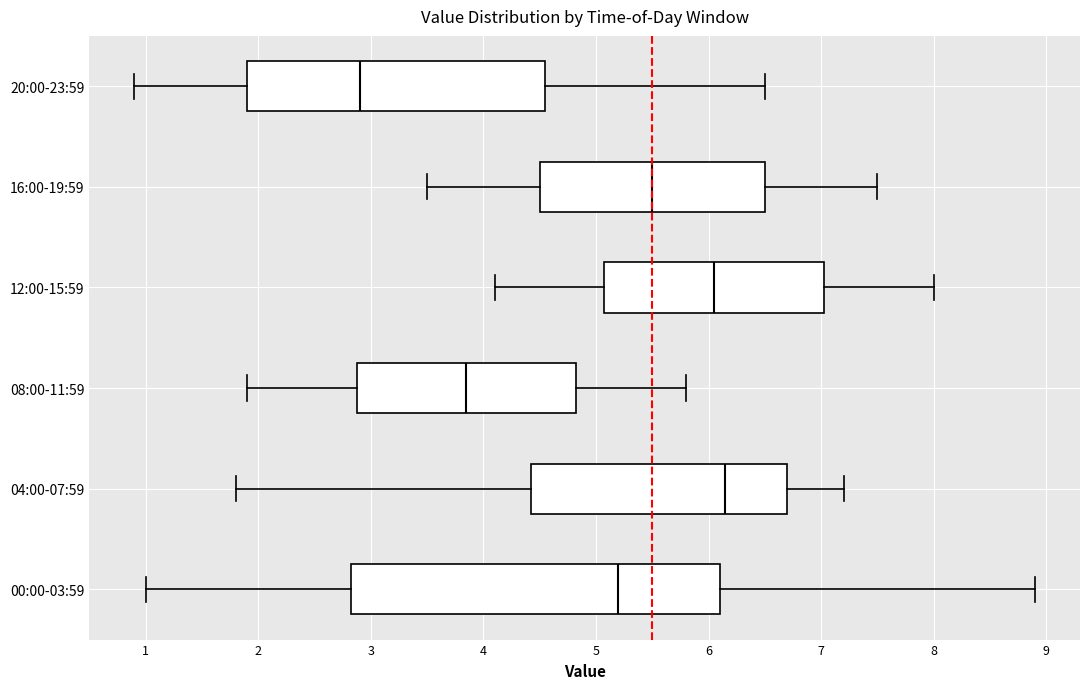

Reading bottom to top, transcribe this box plot: for each box, give where its median line is, the range the box spans, and where its two whiskers end, as read against the x-axis. The values are not printed on the chart, so give them approximately, as read against the axis.

00:00-03:59: median 5.2, box 2.8 to 6.1, whiskers 1.0 to 8.9
04:00-07:59: median 6.2, box 4.4 to 6.7, whiskers 1.8 to 7.2
08:00-11:59: median 3.9, box 2.9 to 4.8, whiskers 1.9 to 5.8
12:00-15:59: median 6.1, box 5.1 to 7.0, whiskers 4.1 to 8.0
16:00-19:59: median 5.5, box 4.5 to 6.5, whiskers 3.5 to 7.5
20:00-23:59: median 2.9, box 1.9 to 4.6, whiskers 0.9 to 6.5